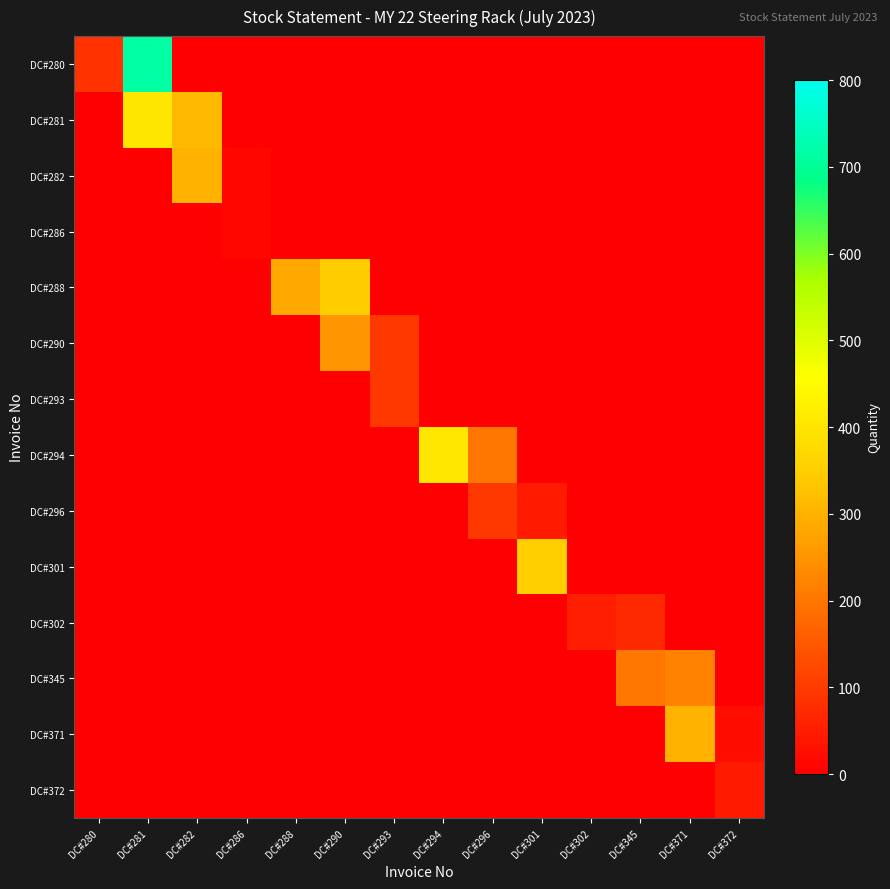

Rank the series by their maximum value, from highest to lowest.

DC#280, DC#294, DC#281, DC#301, DC#288, DC#282, DC#371, DC#290, DC#345, DC#293, DC#296, DC#302, DC#372, DC#286